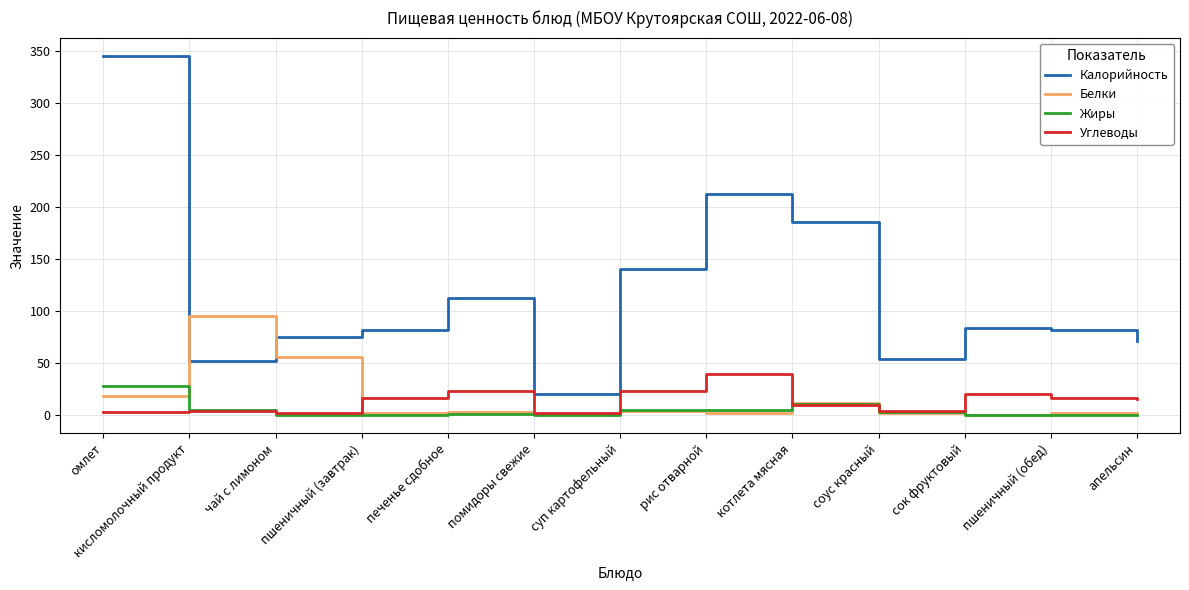

What is the average value of the Жиры series?

4.7